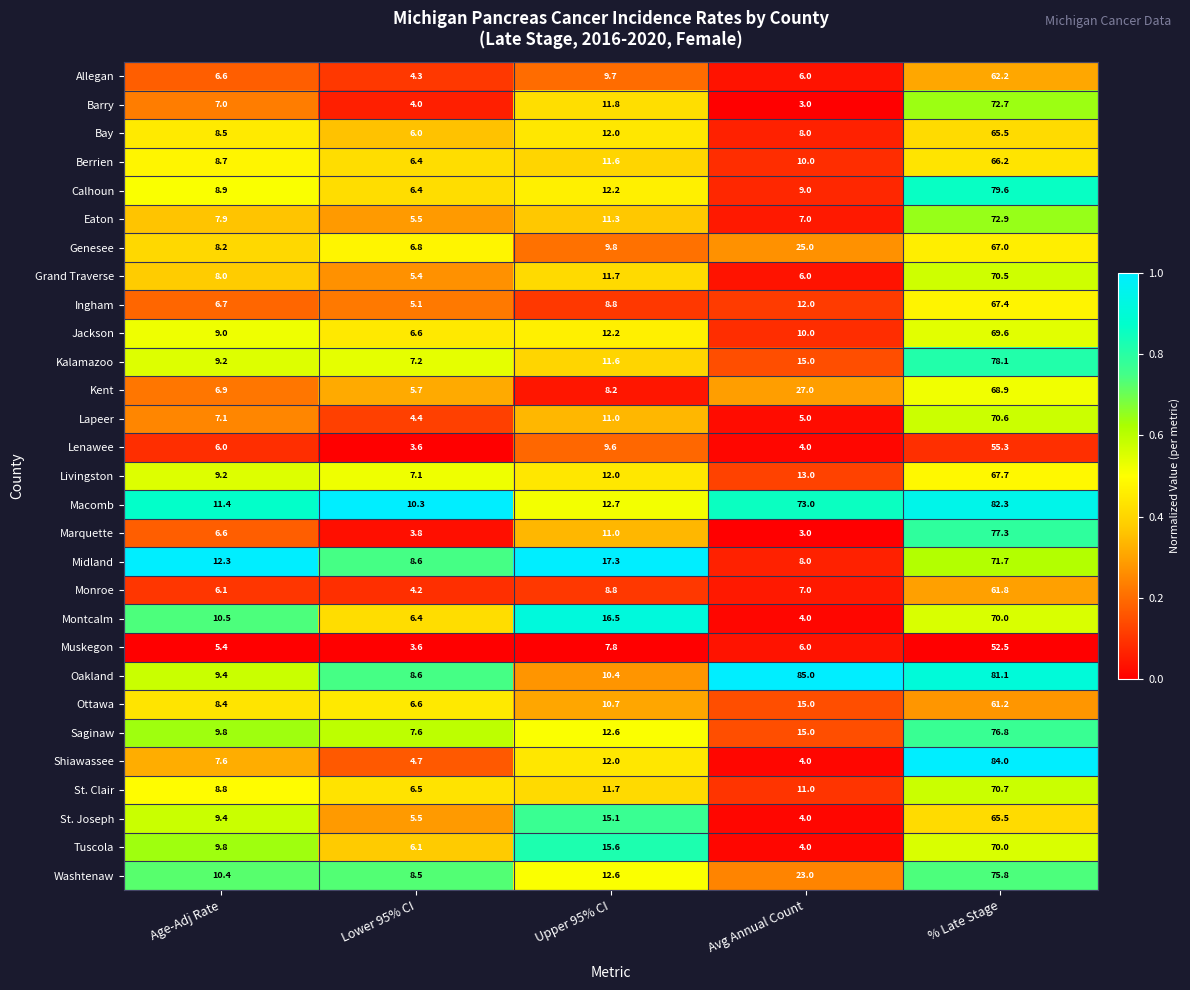

What is the smallest value displayed?

3.0